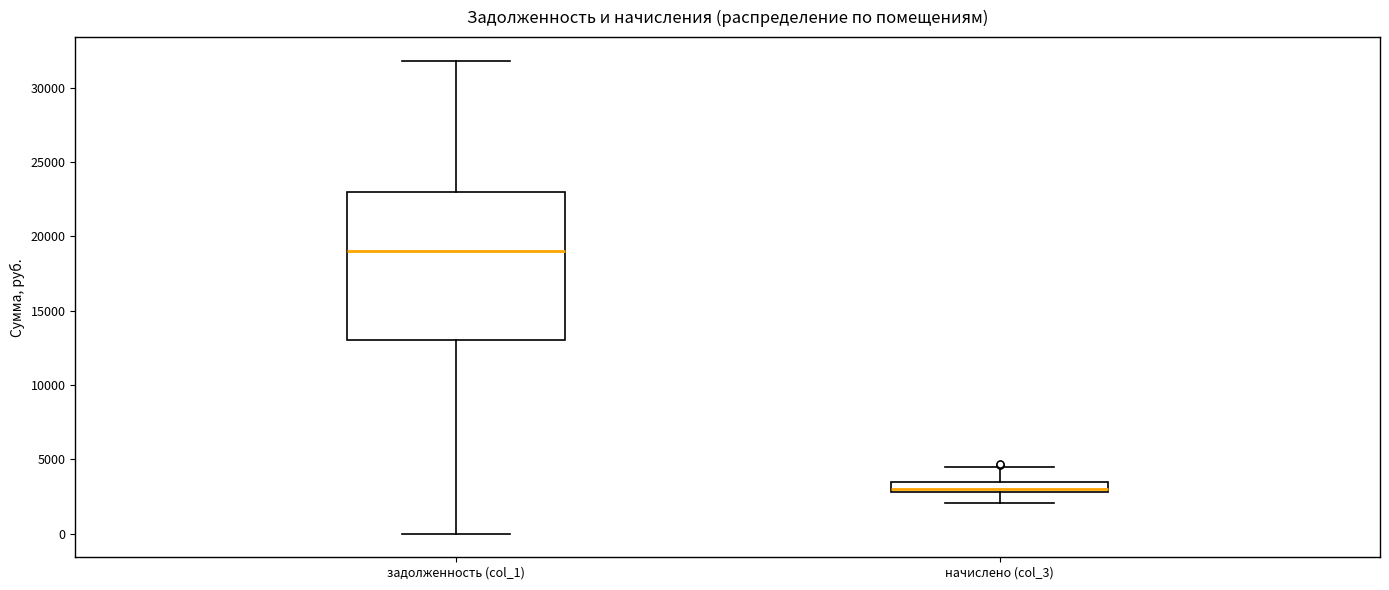

Where does the lower whisker of the box for задолженность (col_1) end on the y-axis? The values are not printed on the chart, so give them approximately, as read against the axis.

0